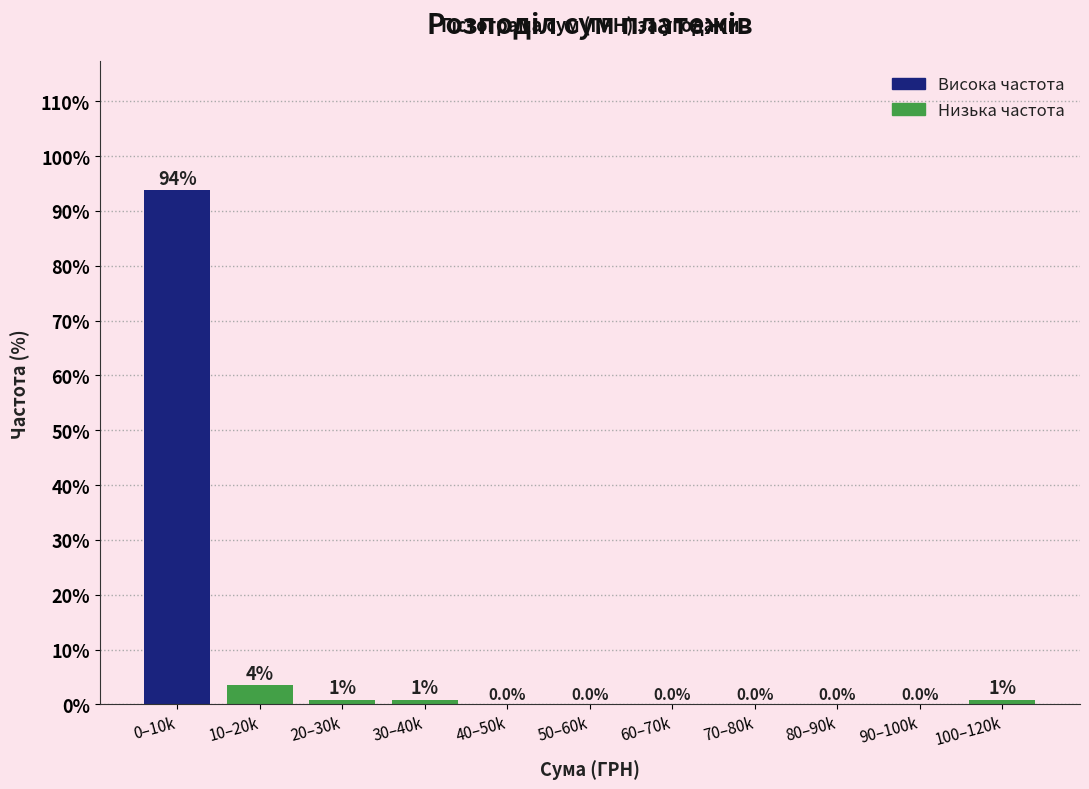

Where is the data nearest to the value 46?

10–20k